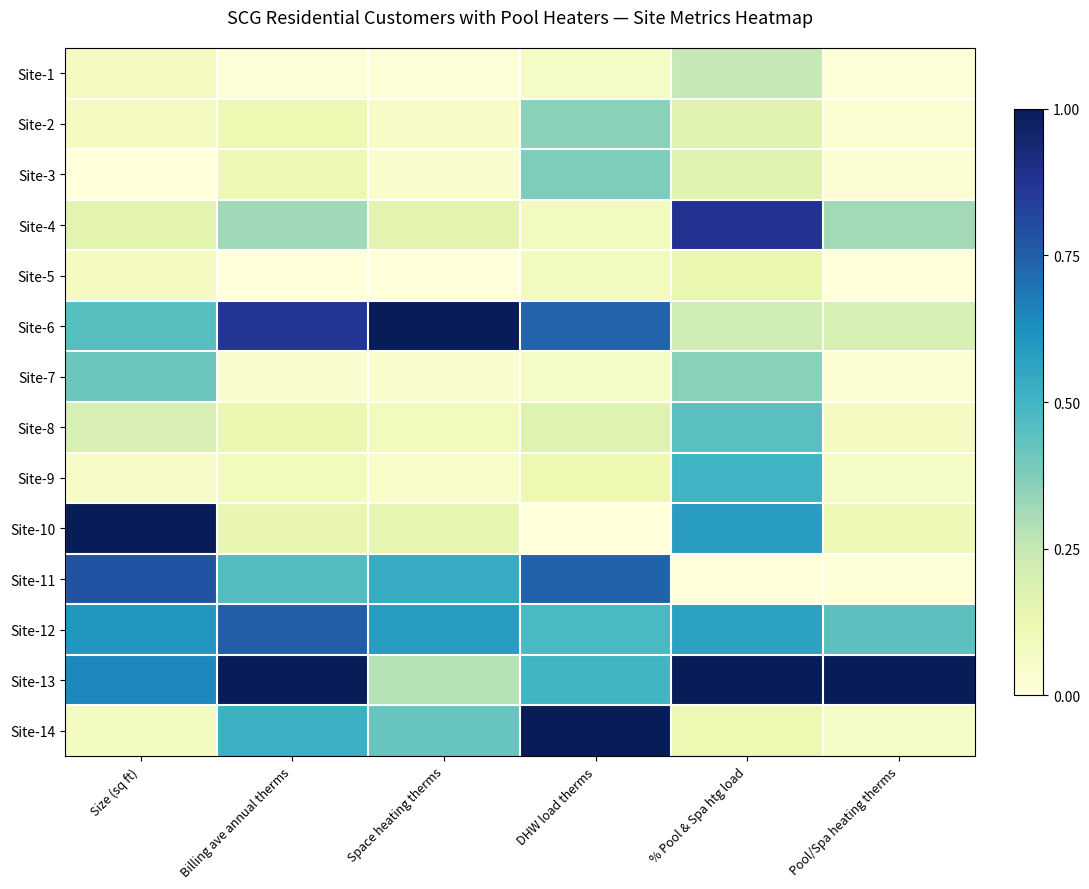

What is the total value across all series at Billing ave annual therms?

4.6